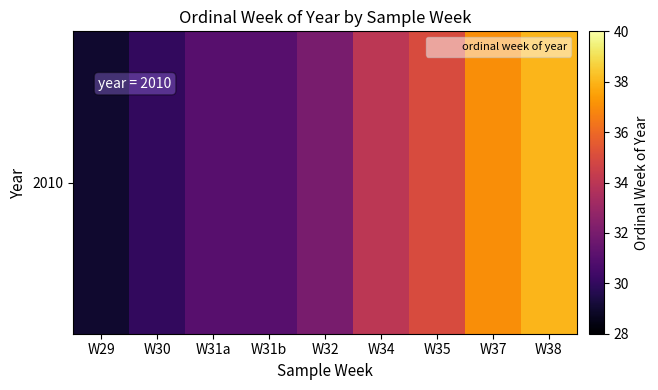

The chart shows a value of 35 at W35. True or false?

True